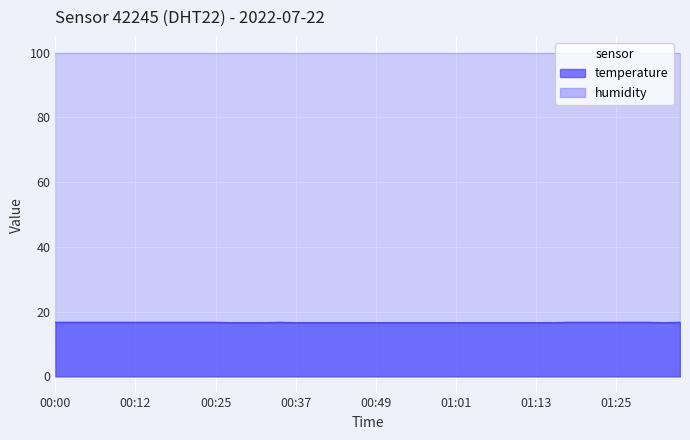

What is the difference between the values at 01:13 and 00:25?

0.1